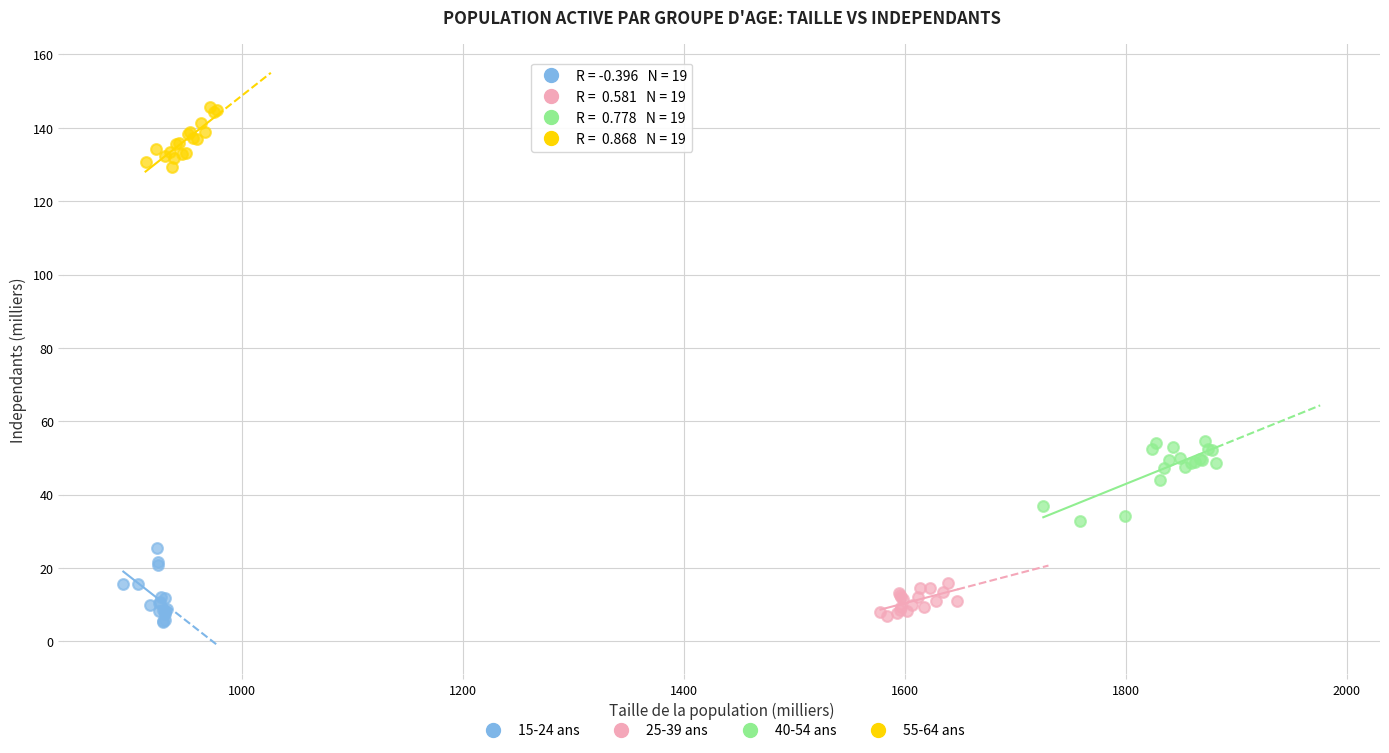

Which series reaches the maximum Y coordinate?

55-64 ans